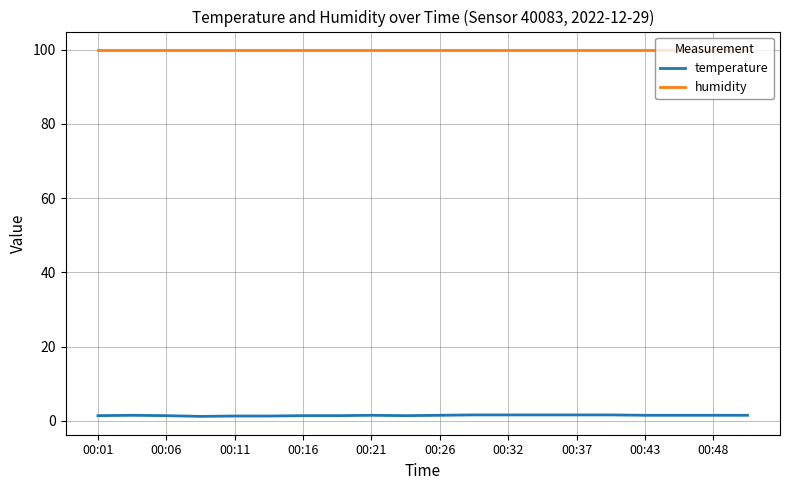

Which series has the largest range (max minus min)?

temperature